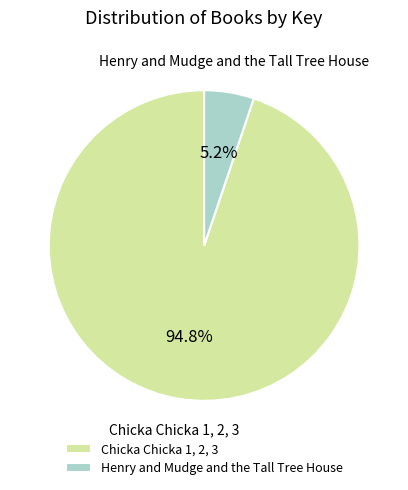

True or false: Henry and Mudge and the Tall Tree House accounts for 5% of the total.

True